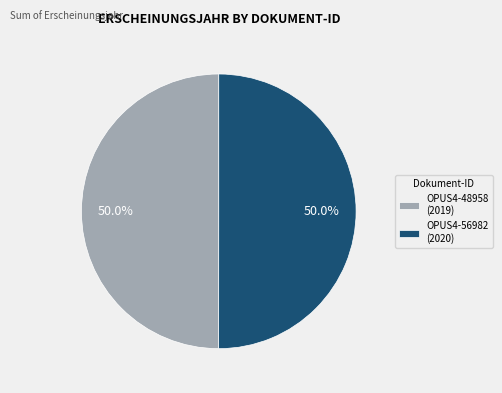

What is the ratio of the value at OPUS4-56982 (2020) to the value at OPUS4-48958 (2019)?

1.0